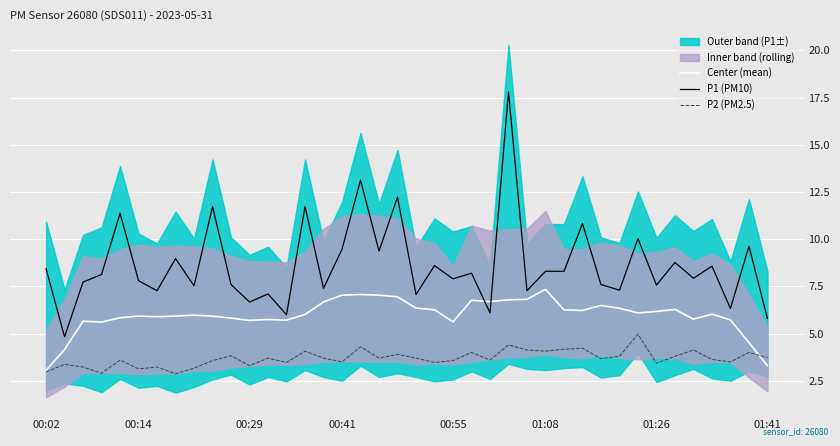

How many data points in P1 (PM10) are above 8?

20